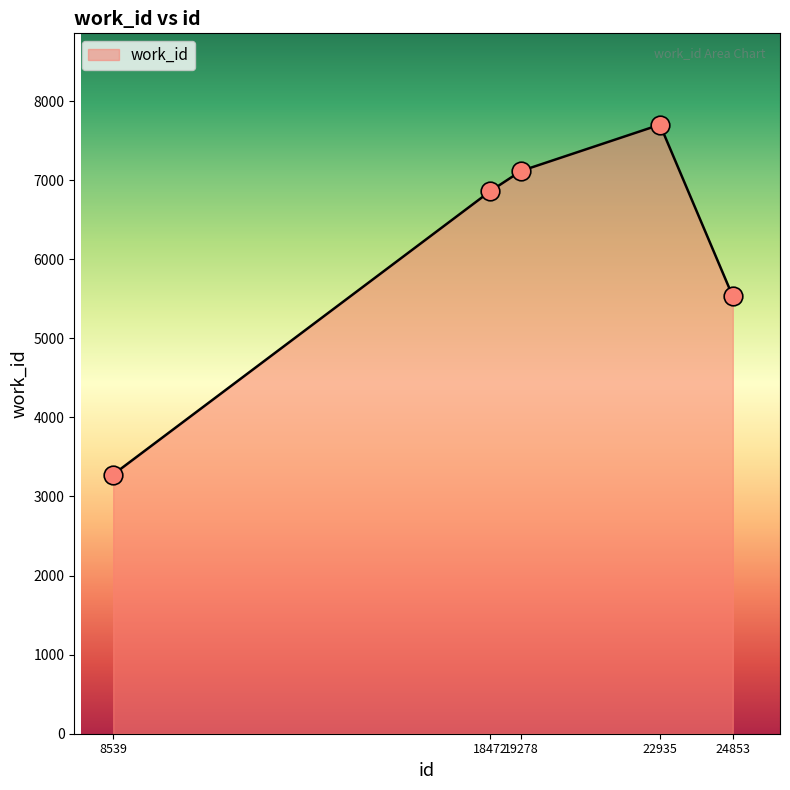

Which has a higher value, 24853 or 18472?

18472